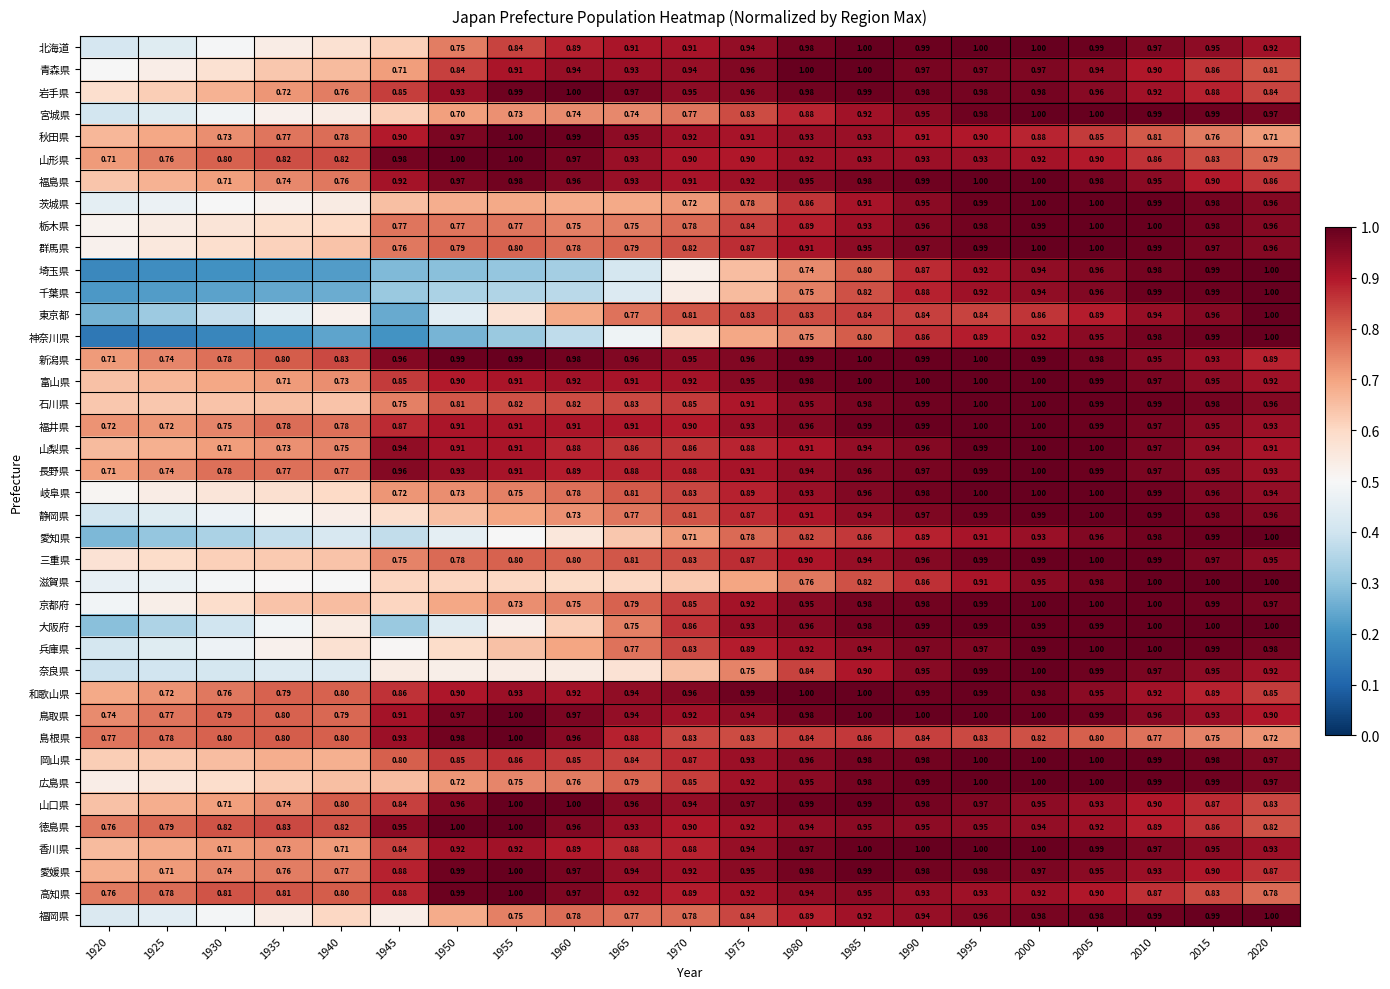

Is the value of 青森県 at 1960 greater than the value of 岐阜県 at 1945?

Yes